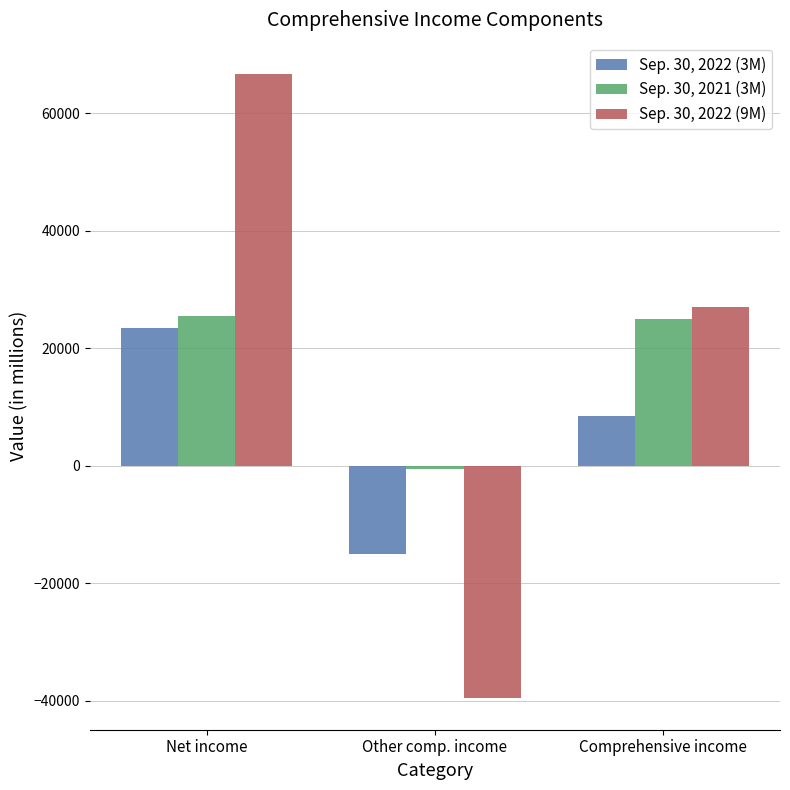

How many negative values does the Sep. 30, 2021 (3M) series have?

1